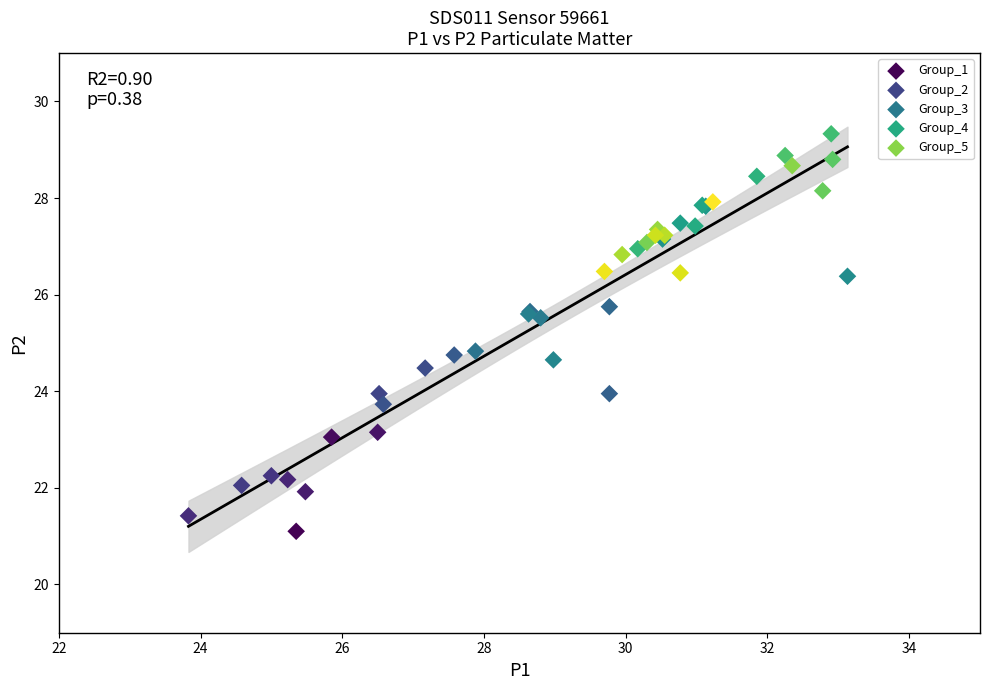

Which series contains the lowest Y value?

Group_1